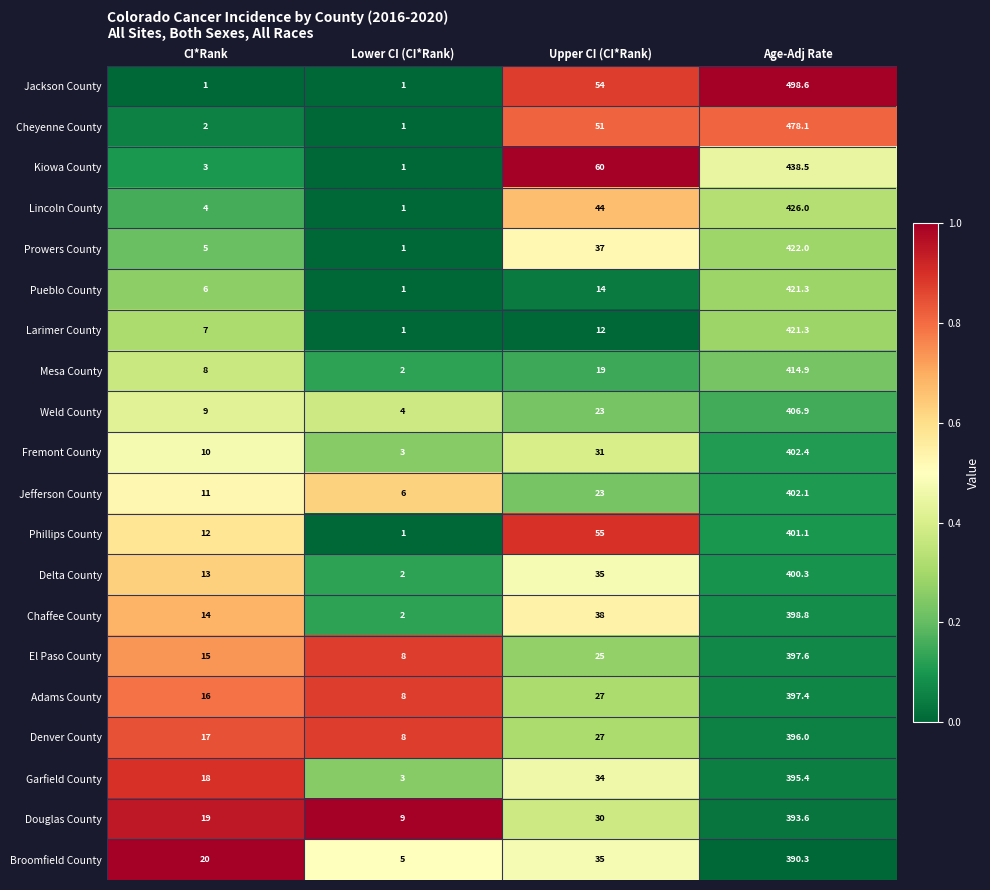

What is the total value across all series at Upper CI (CI*Rank)?

674.0